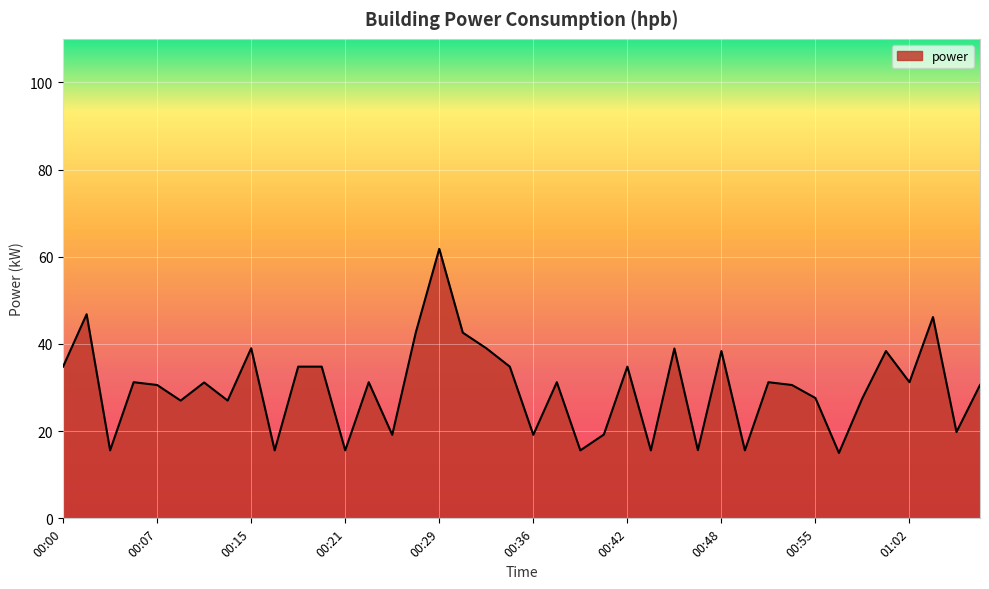

What is the greatest value displayed?

61.8